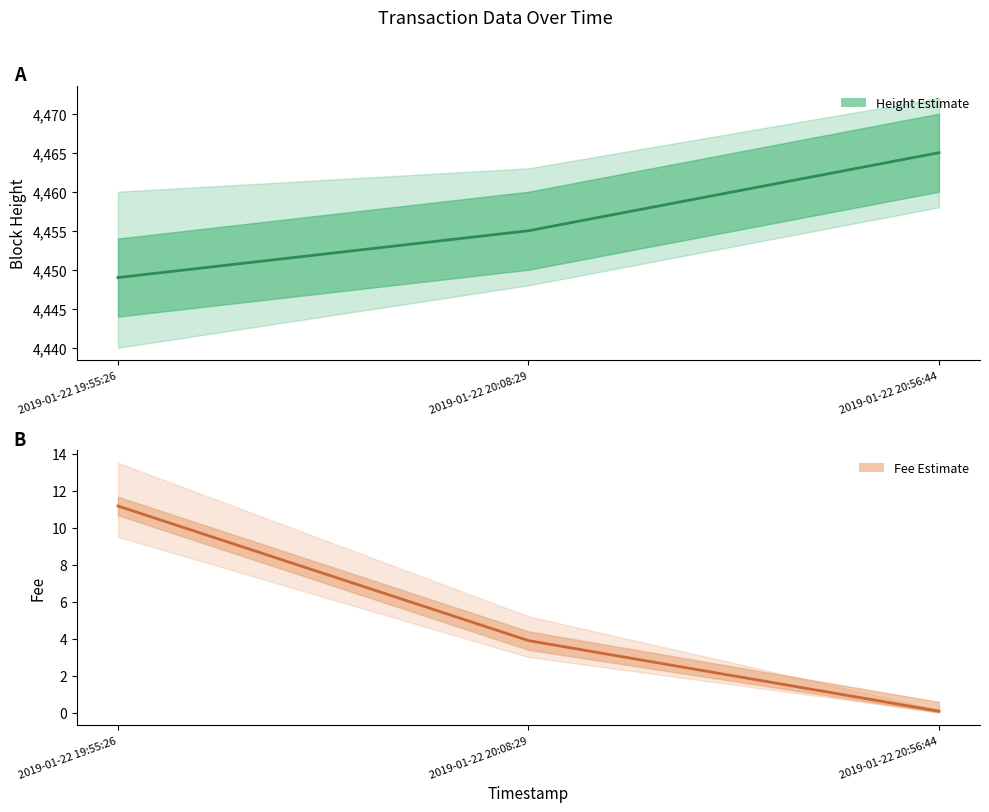

Is this an area chart (filled region under the line)?

No